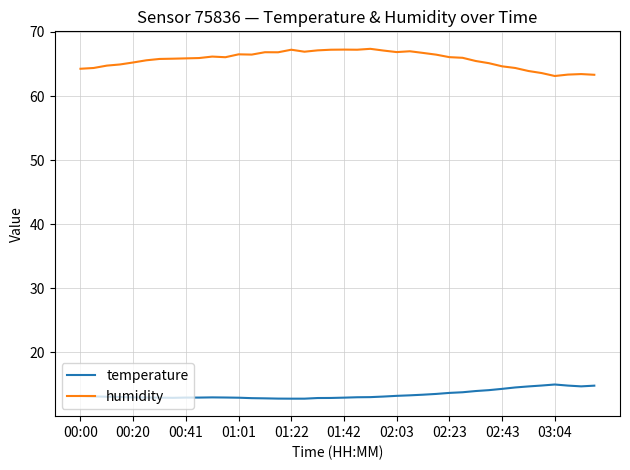

How many categories are shown in the chart?

40